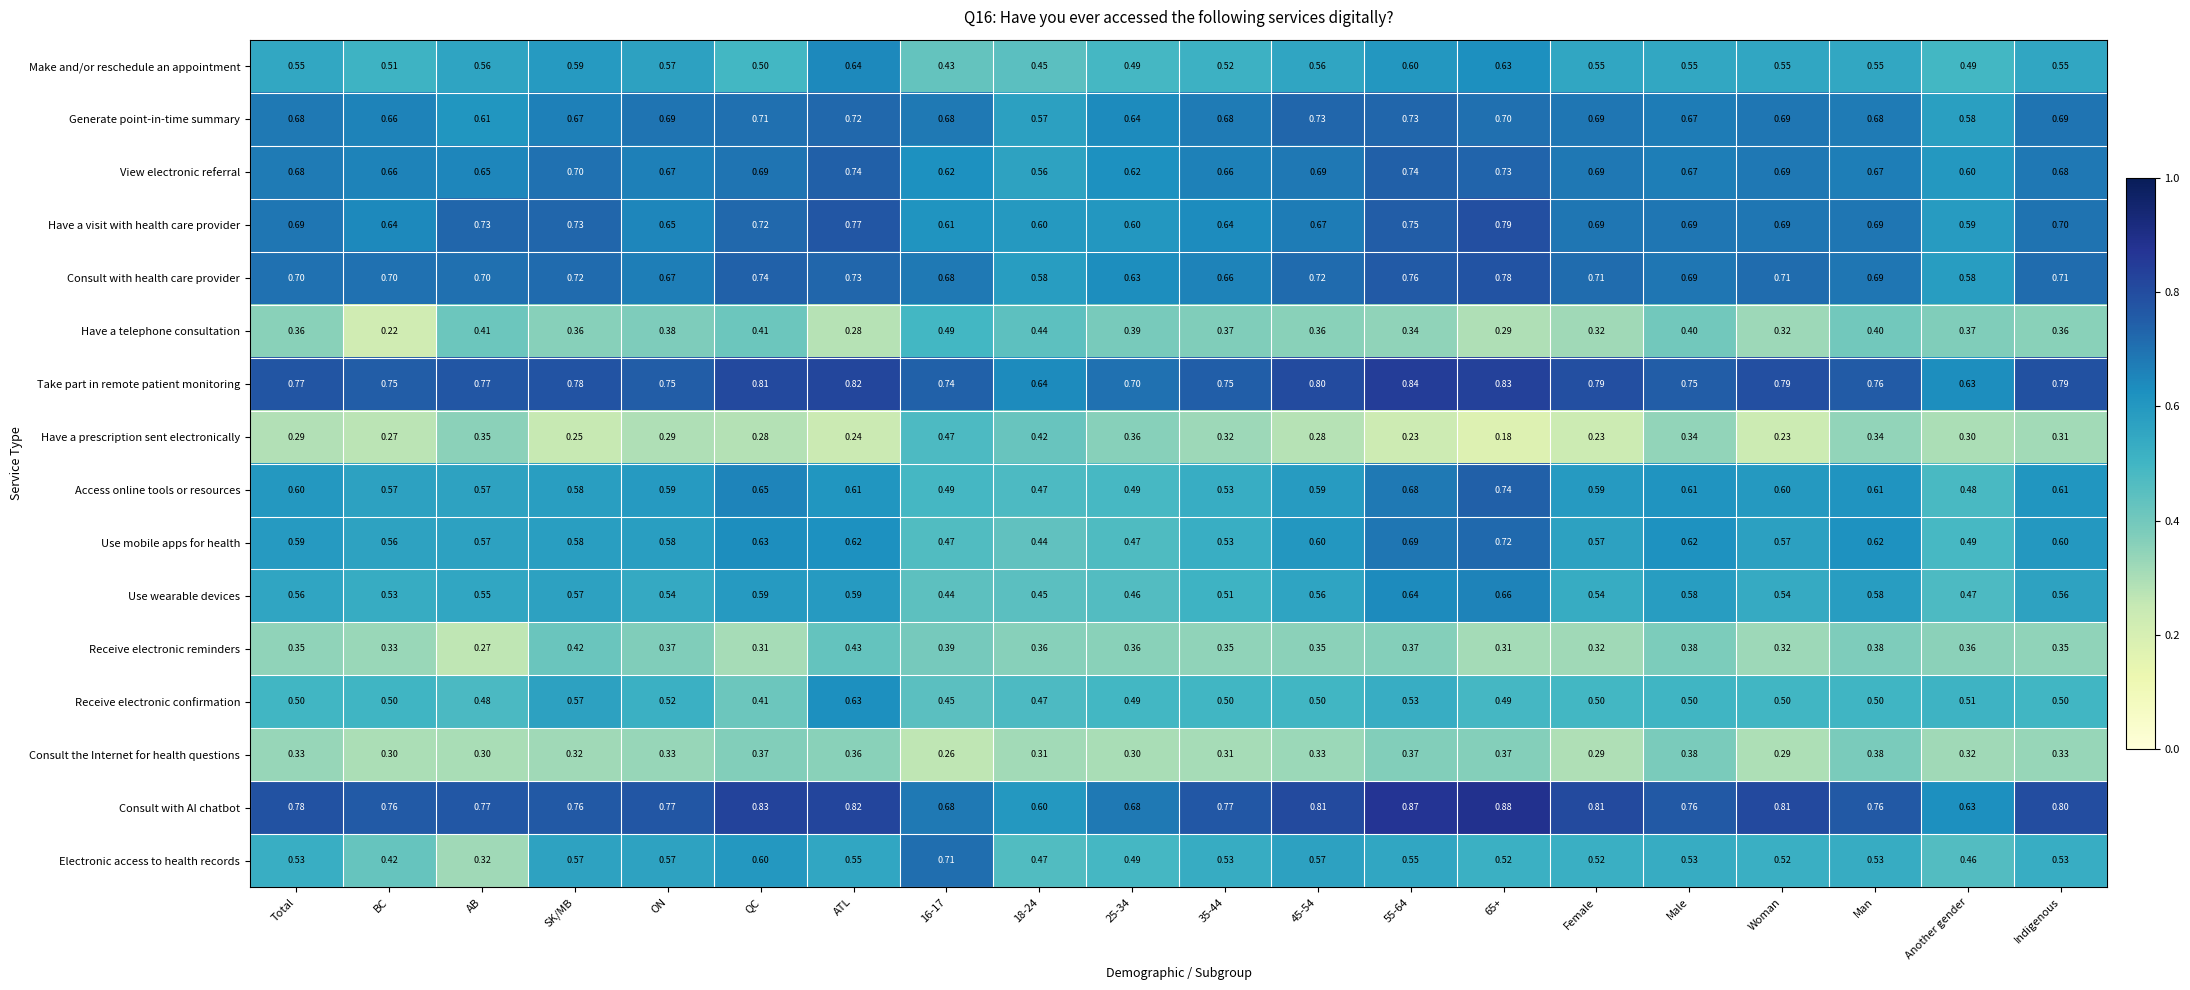

Is the value of Make and/or reschedule an appointment at SK/MB greater than the value of Access online tools or resources at QC?

No